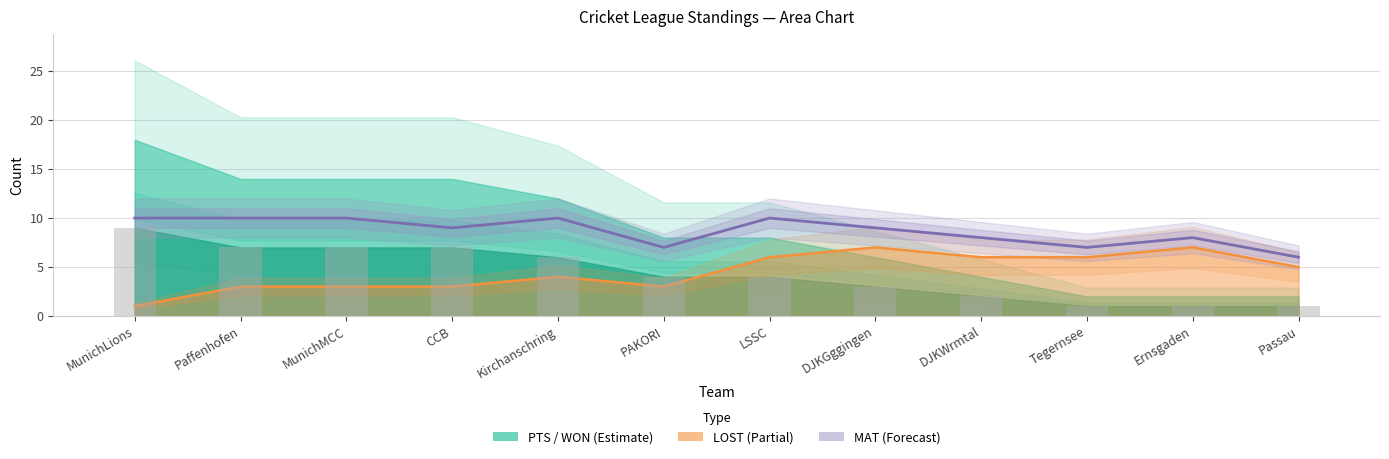

At how many categories does at least one series exceed 7?

9